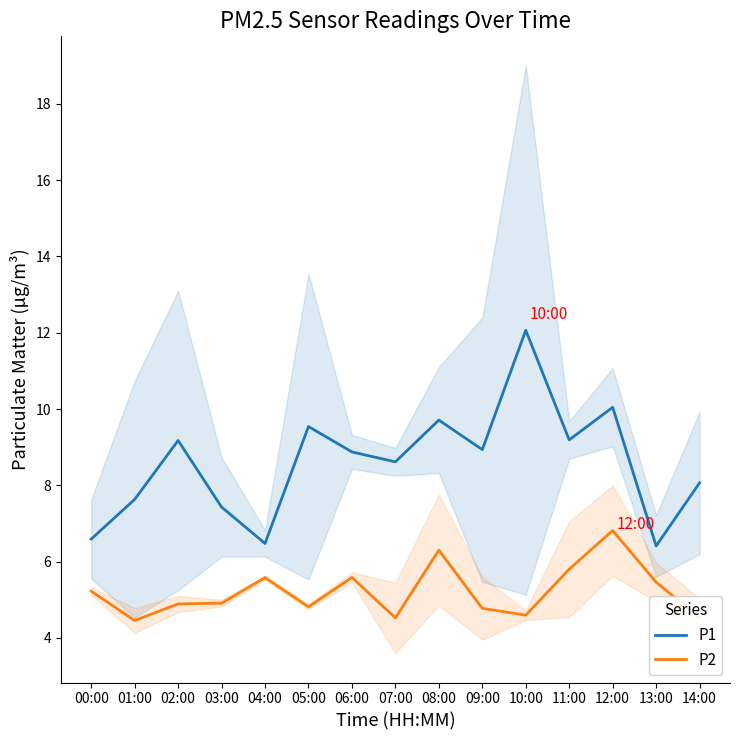

True or false: P1 and P2 cross at least once.

False